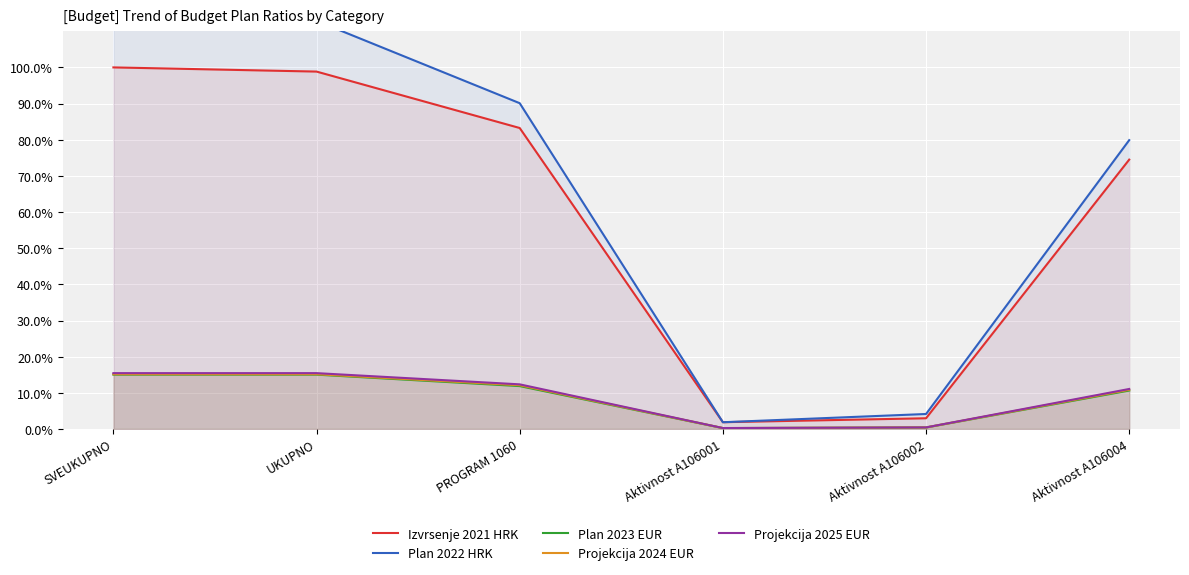

What is the total value across all series at Aktivnost A106001?

4.5